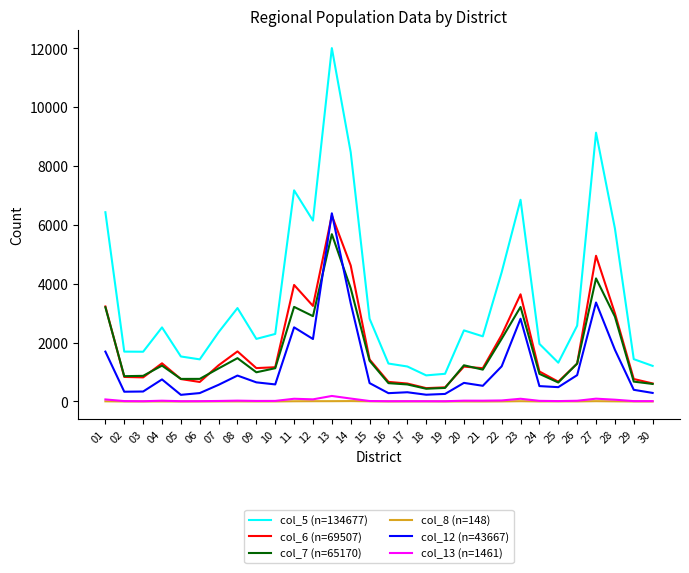

What is the sum of the col_6 (n=69507) values at 14 and 07?

5849